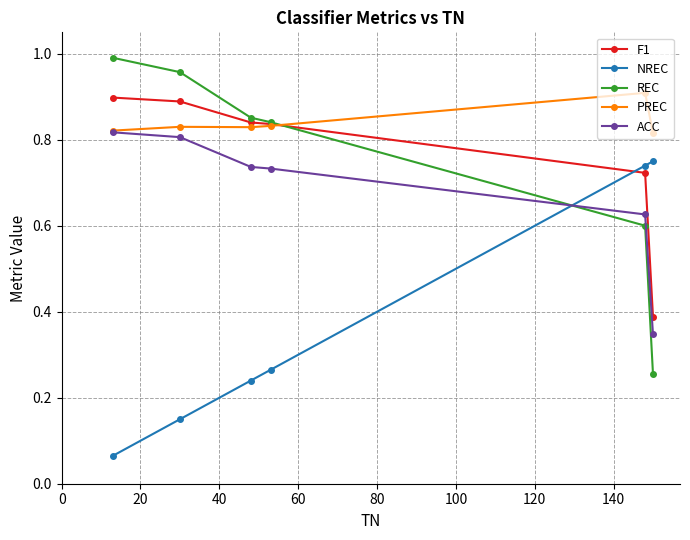

True or false: REC has more than 1 points higher than both neighbors.

False